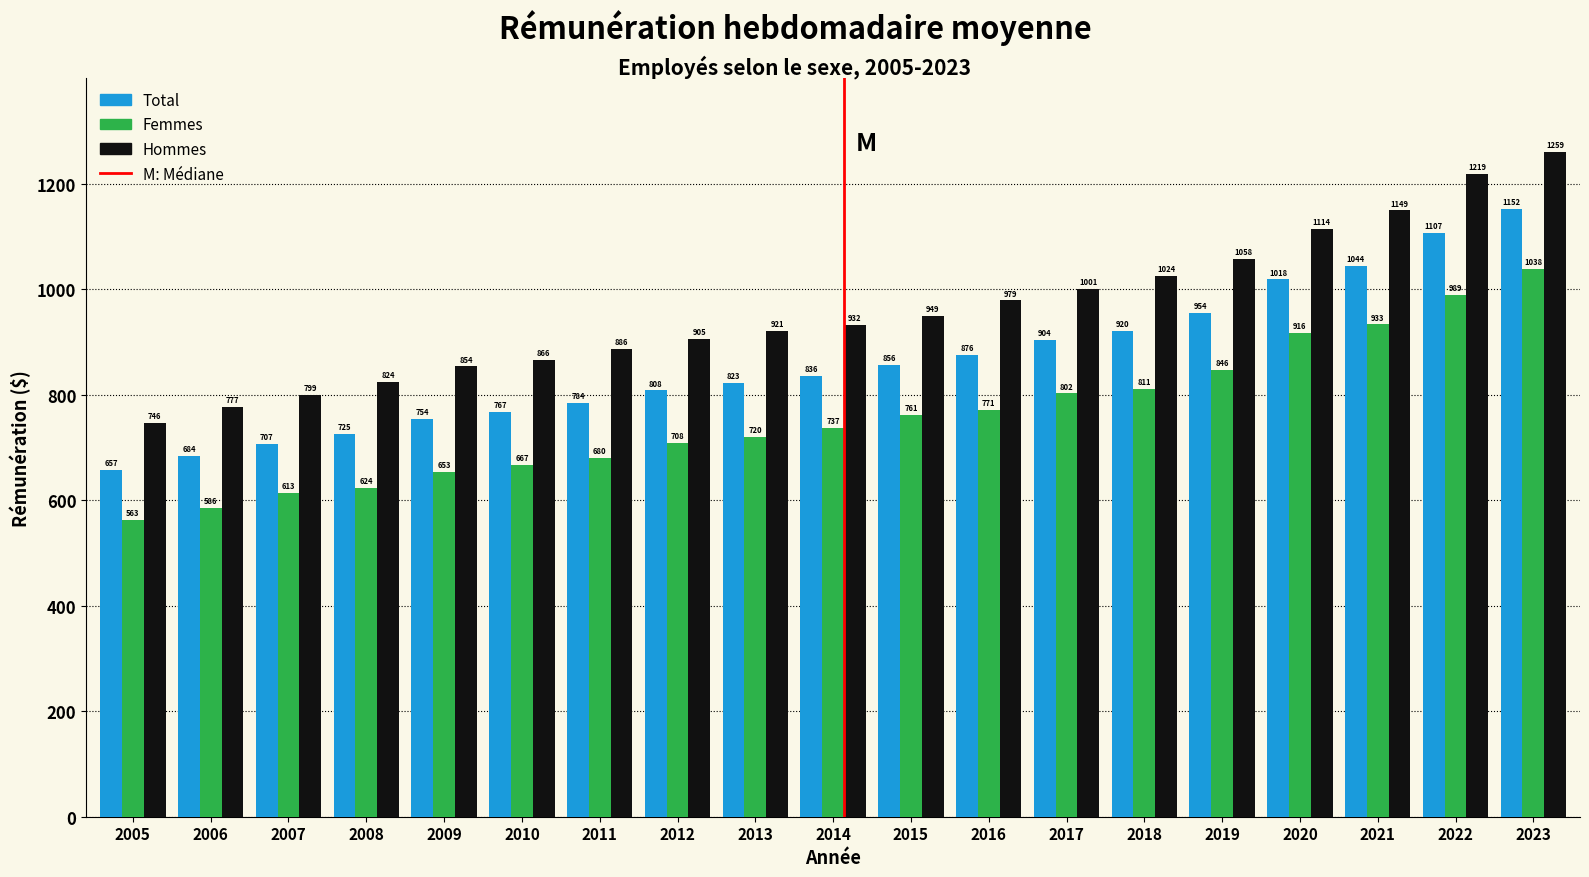

At which label is Hommes closest to 1002?

2017